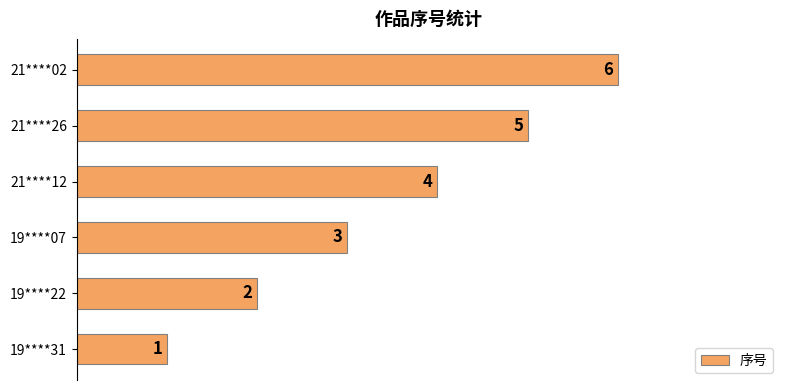

Which has a higher value, 19****31 or 21****02?

21****02